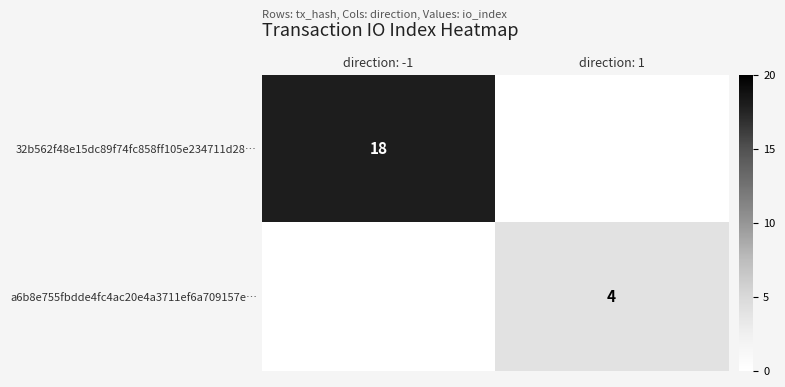

The a6b8e755fbdde4fc4ac20e4a3711ef6a709157e… series shows 5 at direction: 1. True or false?

False